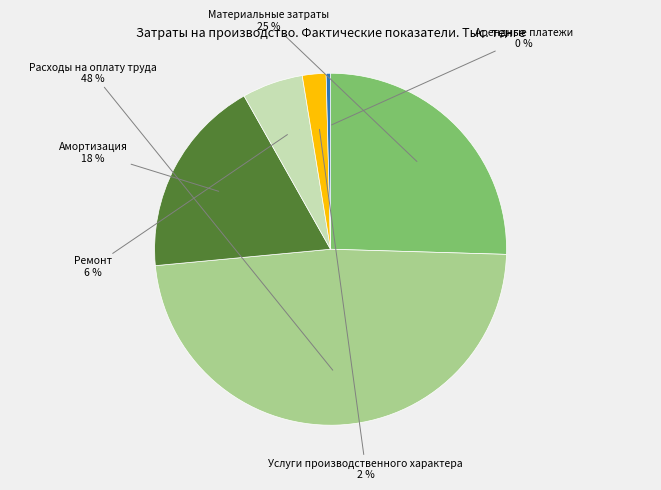

Between Расходы на оплату труда and Ремонт, which is larger?

Расходы на оплату труда